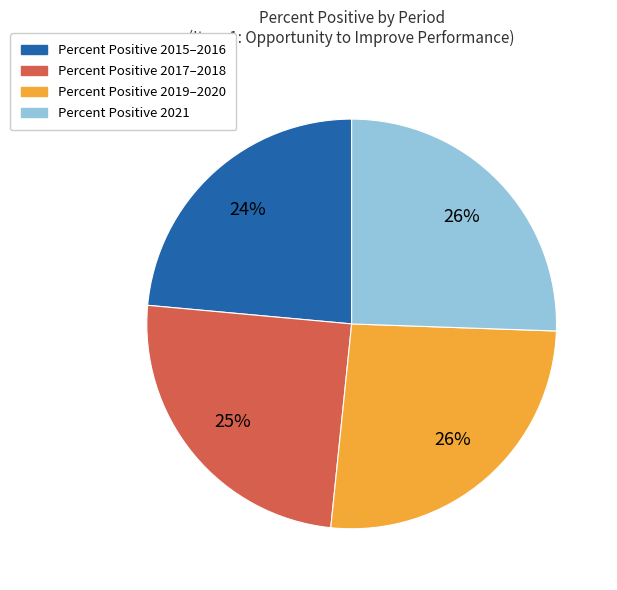

To the nearest percent, what is the average slice percentage?

25%